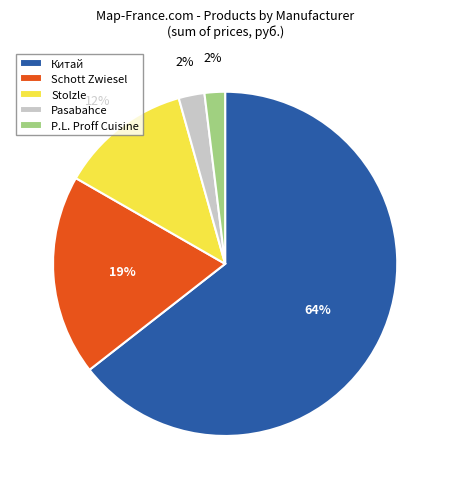

Is there a majority slice in this chart?

Yes